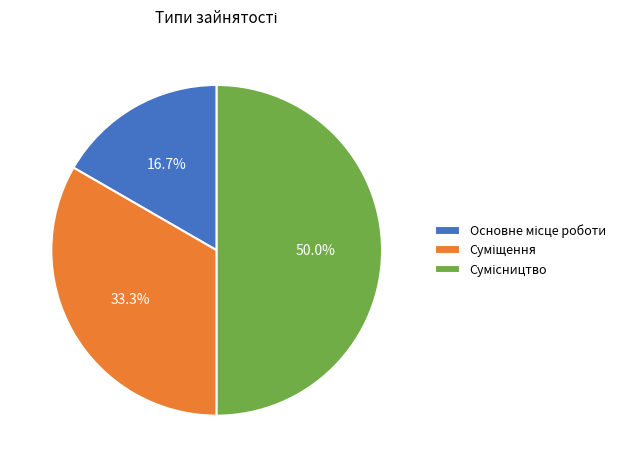

Combined, what portion of the pie is Сумісництво and Основне місце роботи?

66.7%